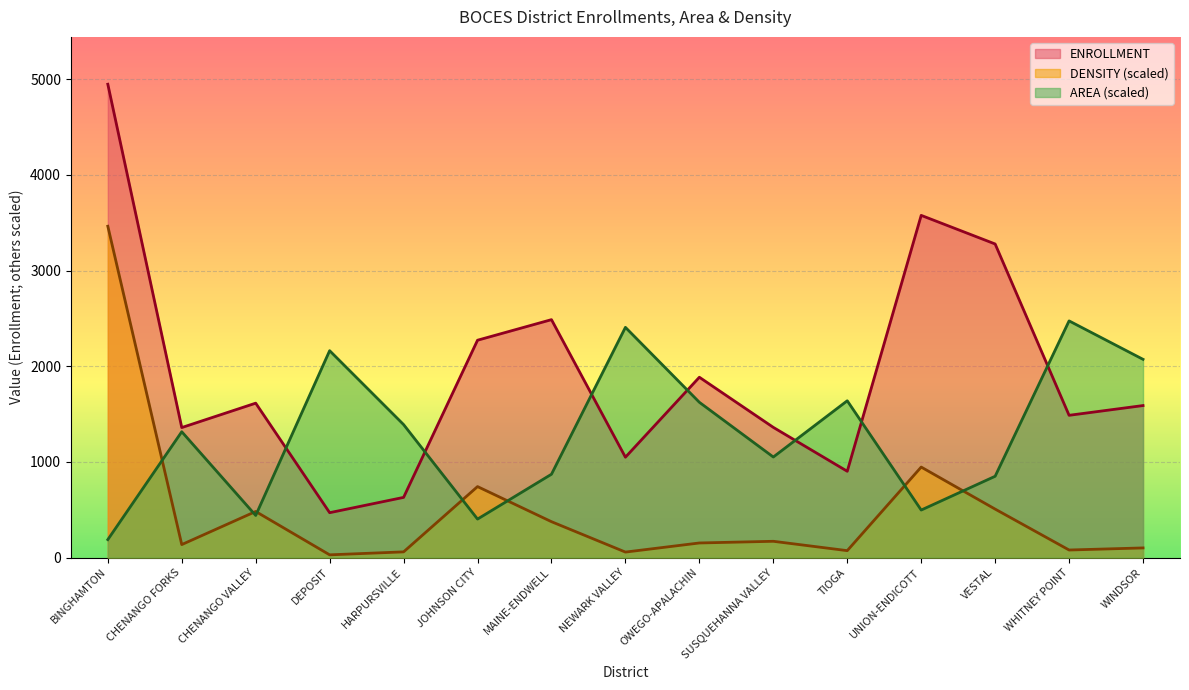

Which series has the largest total across all categories?

ENROLLMENT